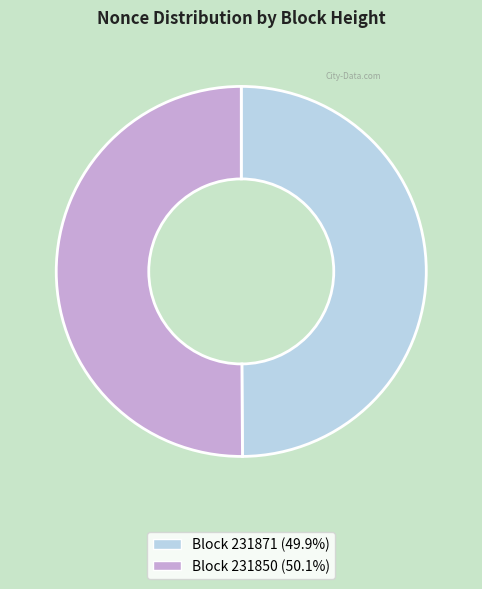

What is the majority slice?

231850